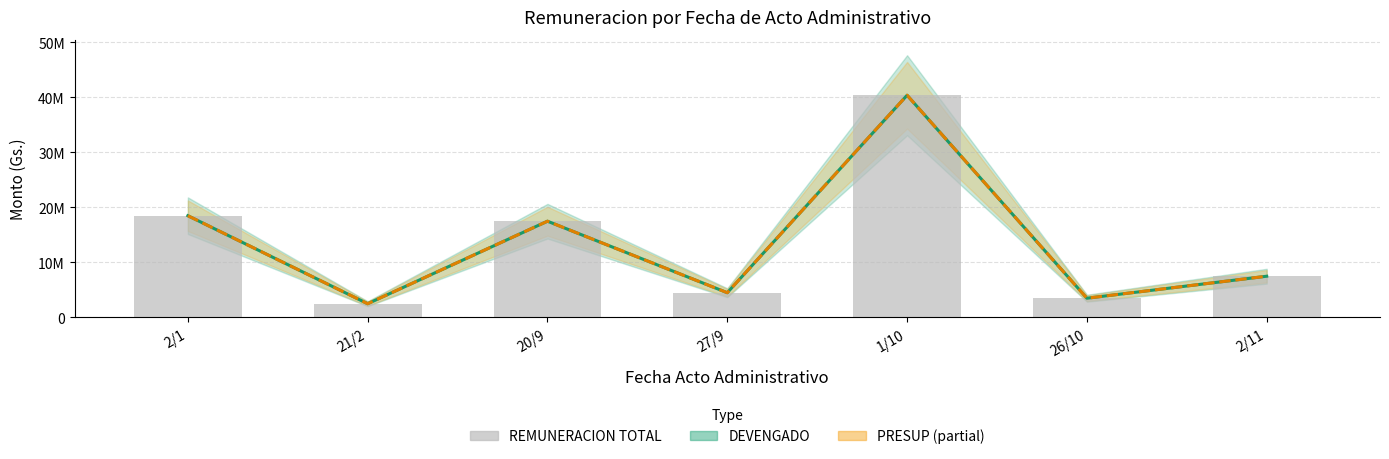

At which category is the sum across all series the highest?

1/10